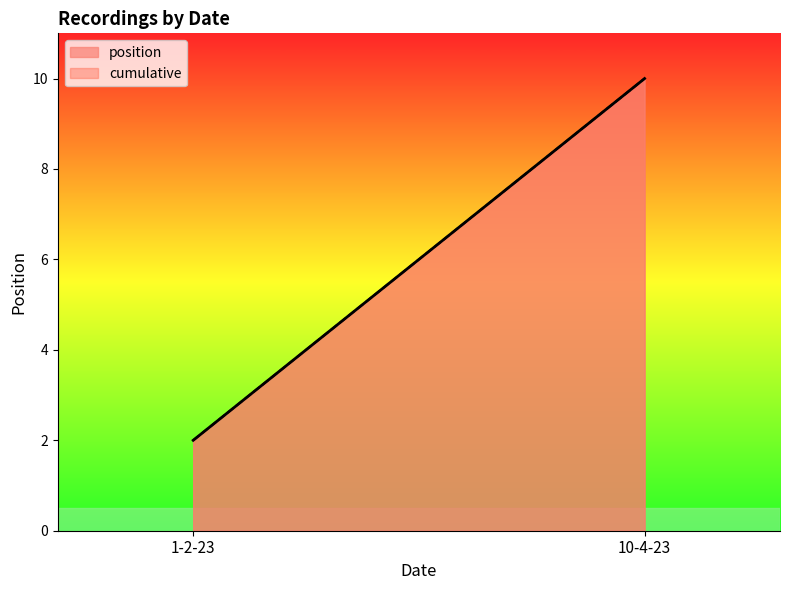

The value at 1-2-23 is 0. True or false?

False